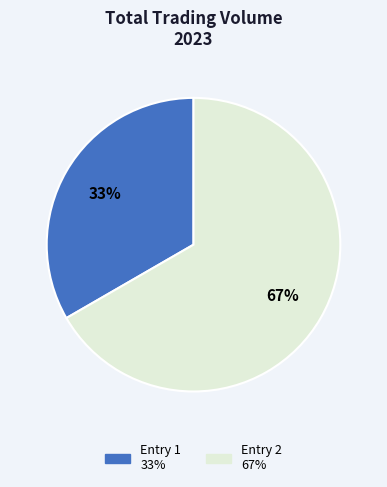

How many slices are in this pie chart?

2